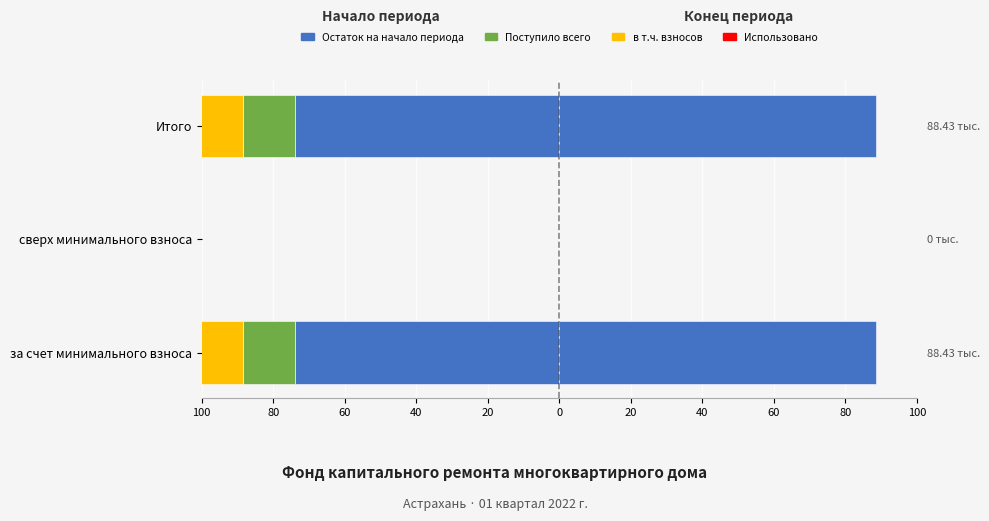

What is the smallest value displayed?

-73.8